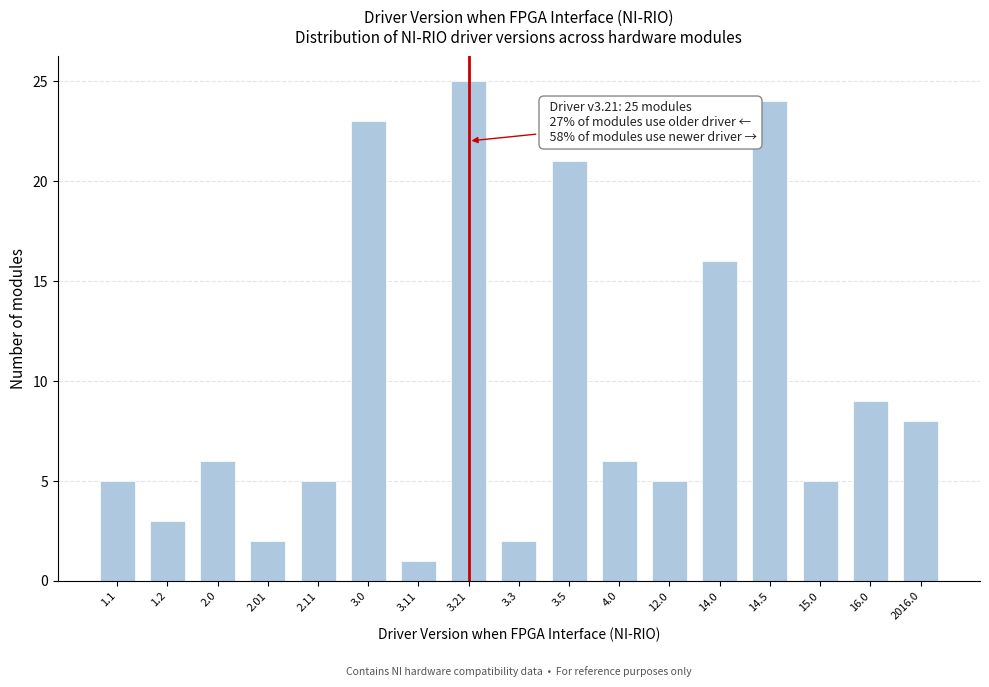

Reading left to right, extract all data points from this chart.

5	3	6	2	5	23	1	25	2	21	6	5	16	24	5	9	8